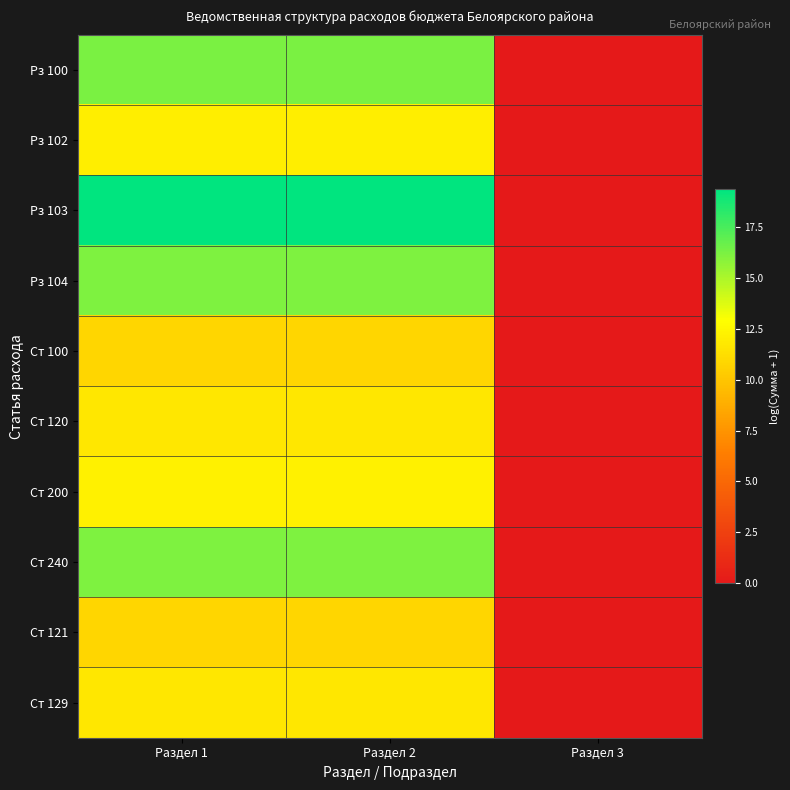

At how many categories does at least one series exceed 10?

2